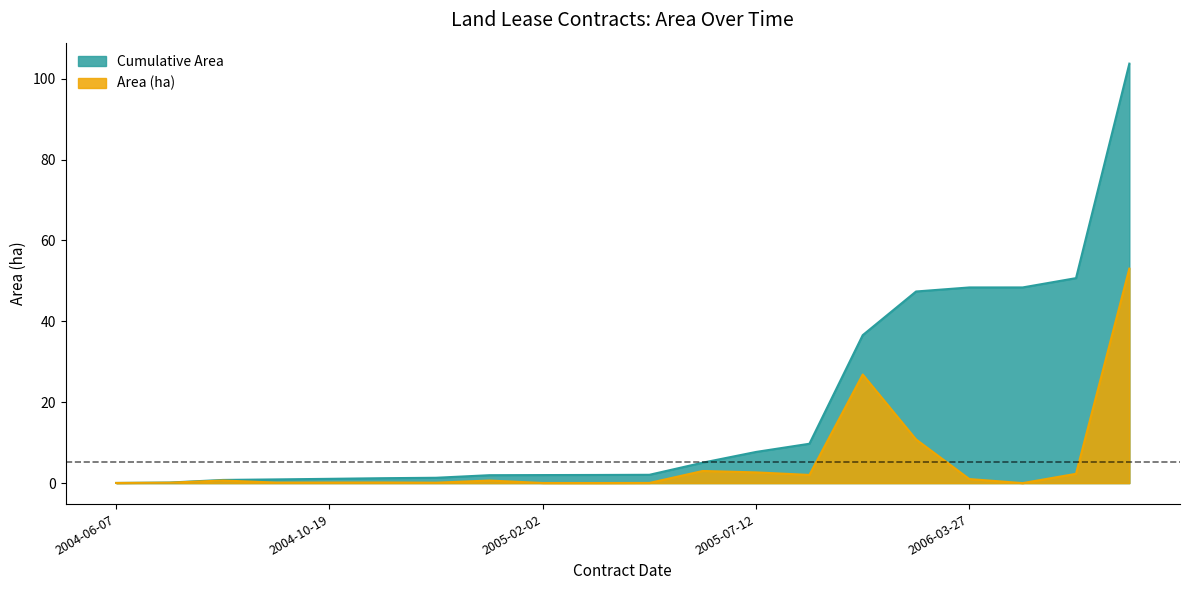

Which series has the widest spread of values?

Cumulative Area